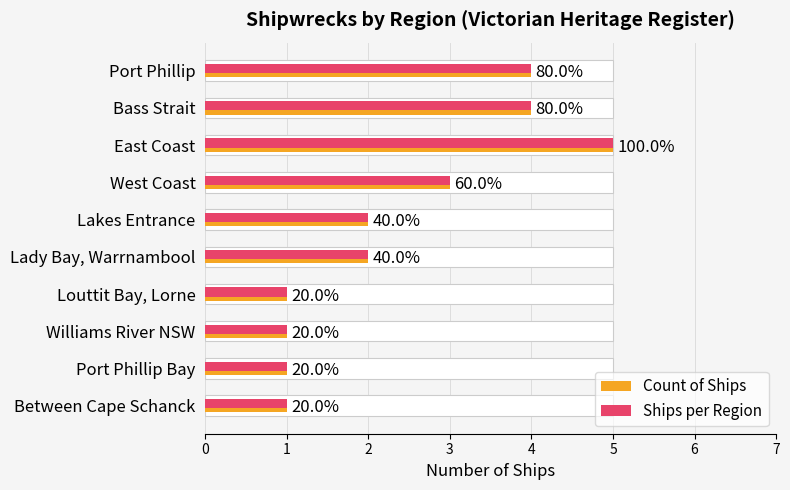

What is the sum of the Ships per Region values at West Coast and Port Phillip Bay?

4